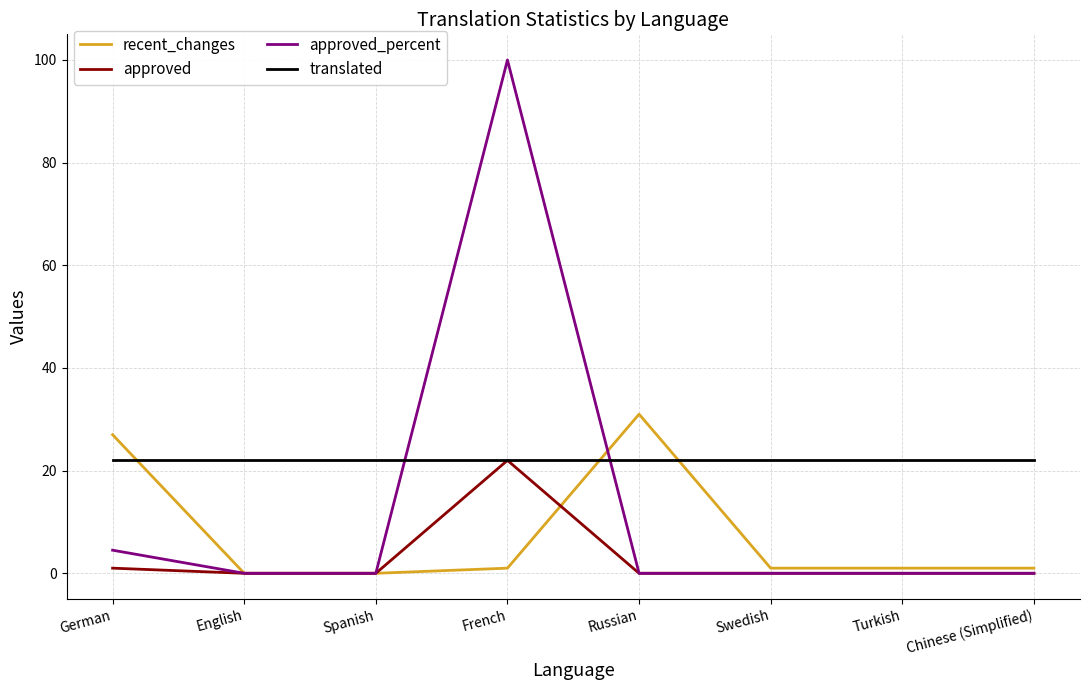

What is the sum of all translated values?

176.0